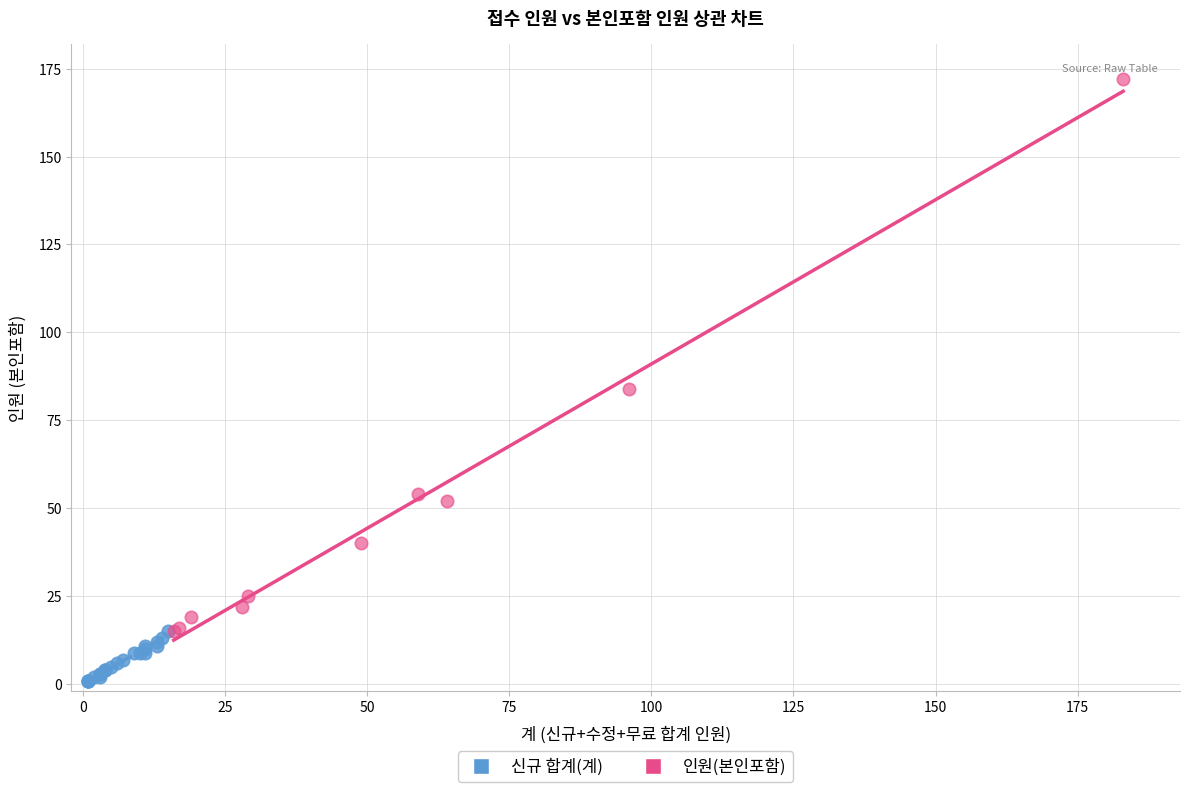

Which series contains the highest Y value?

인원(본인포함)